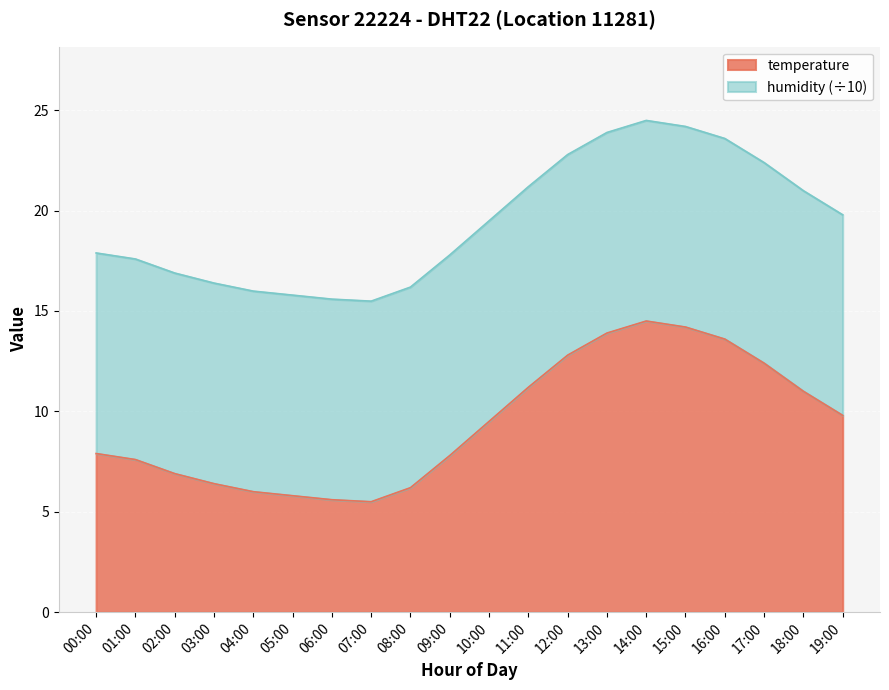

Where is the first local minimum?

07:00